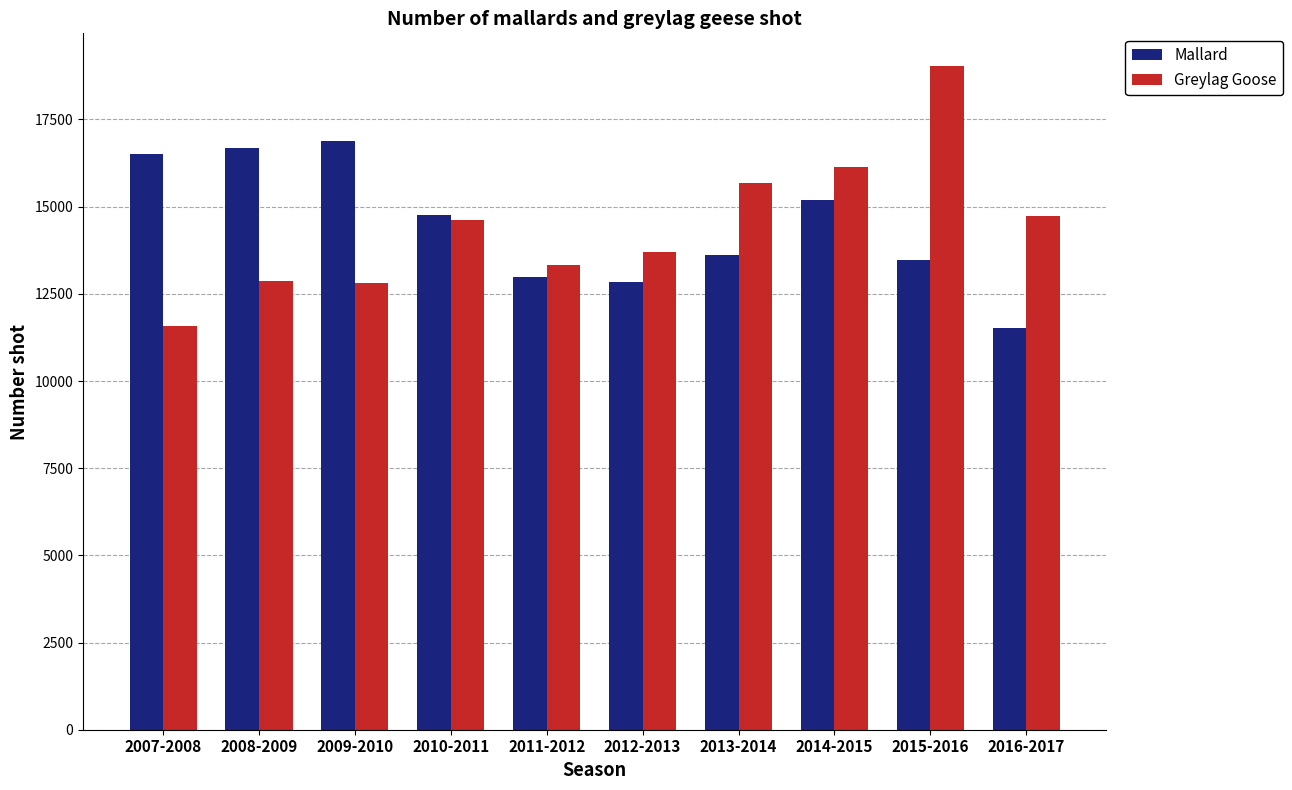

What is the total value across all series at 2013-2014?

29290